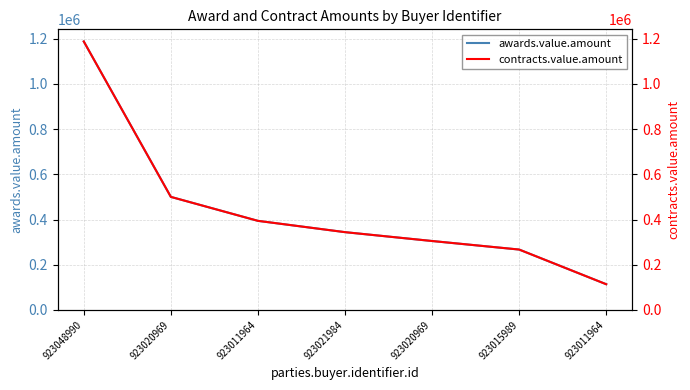

What is the average value of the contracts.value.amount series?

444525.2